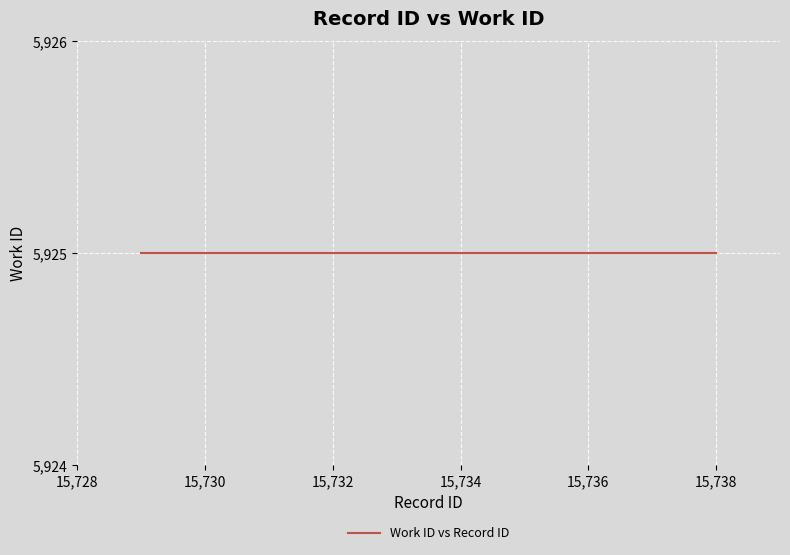

True or false: id has more than 1 points higher than both neighbors.

False